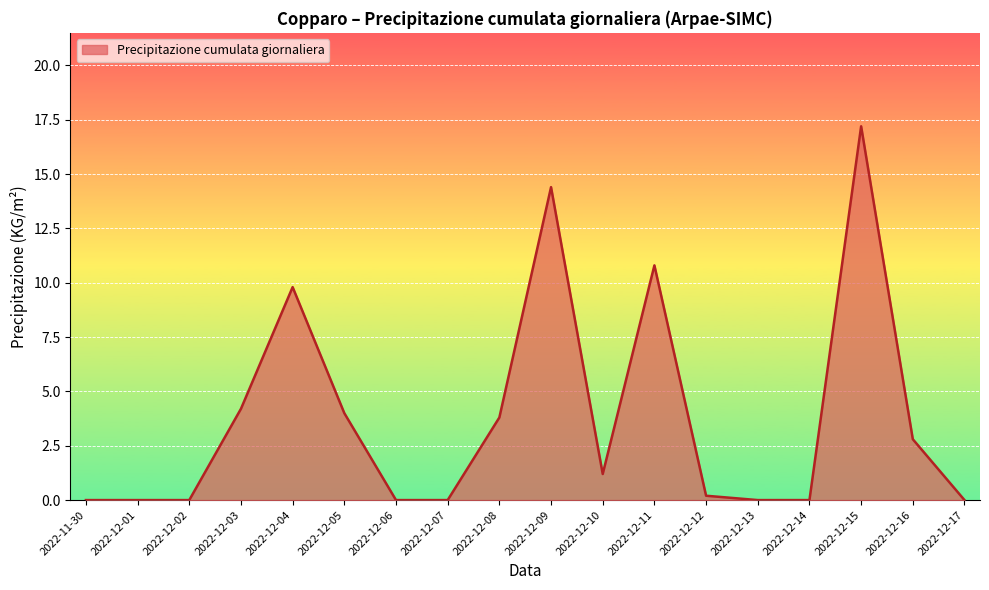

True or false: the data has more than 0 interior local peaks.

True